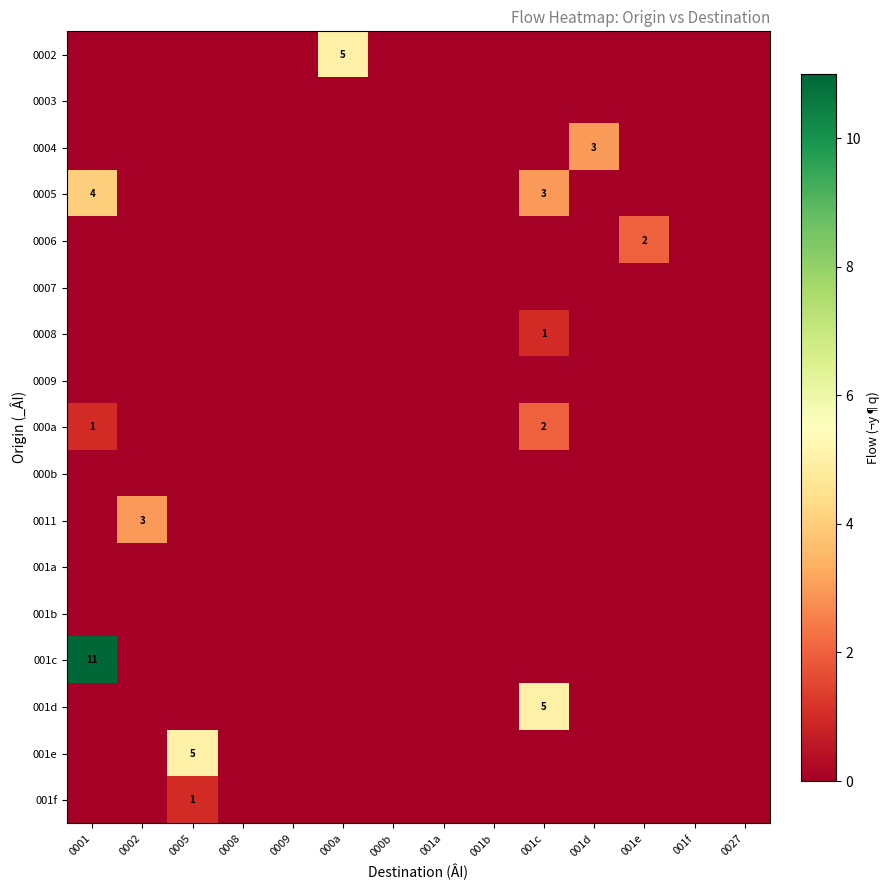

How many data points does each series have?

14